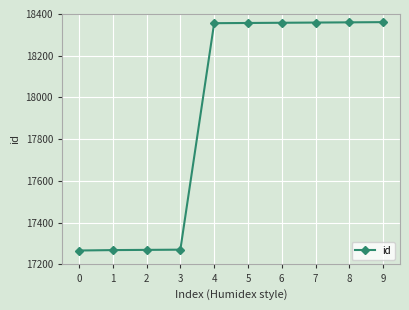

The value at 1 is 17269. True or false?

True